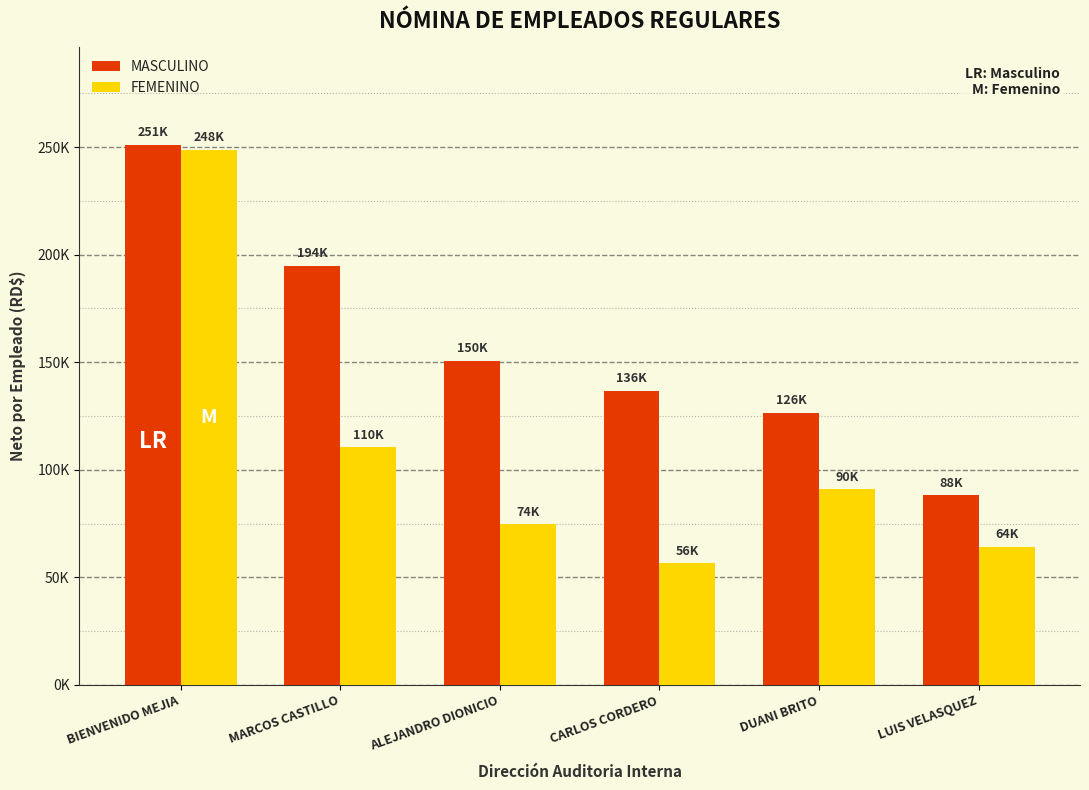

Reading left to right, extract all data points from this chart.

MASCULINO: 251192.2	194912.7	150742.6	136768.1	126625.1	88295.7
FEMENINO: 248826.0	110410.0	74678.4	56690.7	90983.1	64258.1